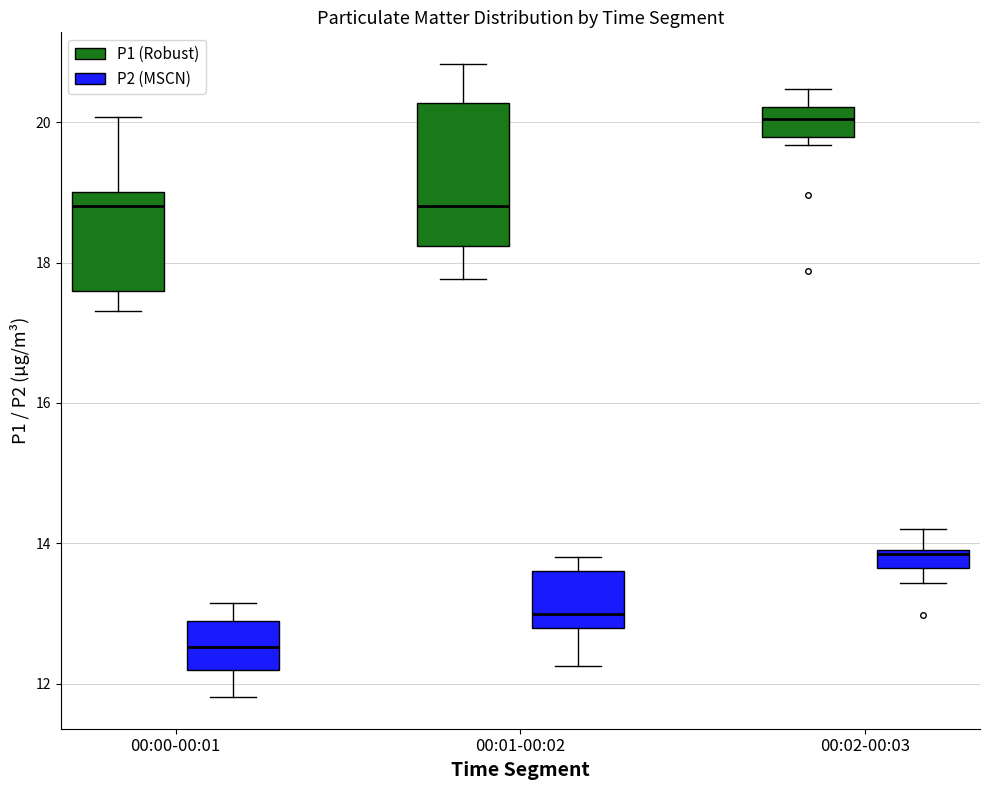

Which box's median line is the lowest?

00:00-00:01 (P2 (MSCN))